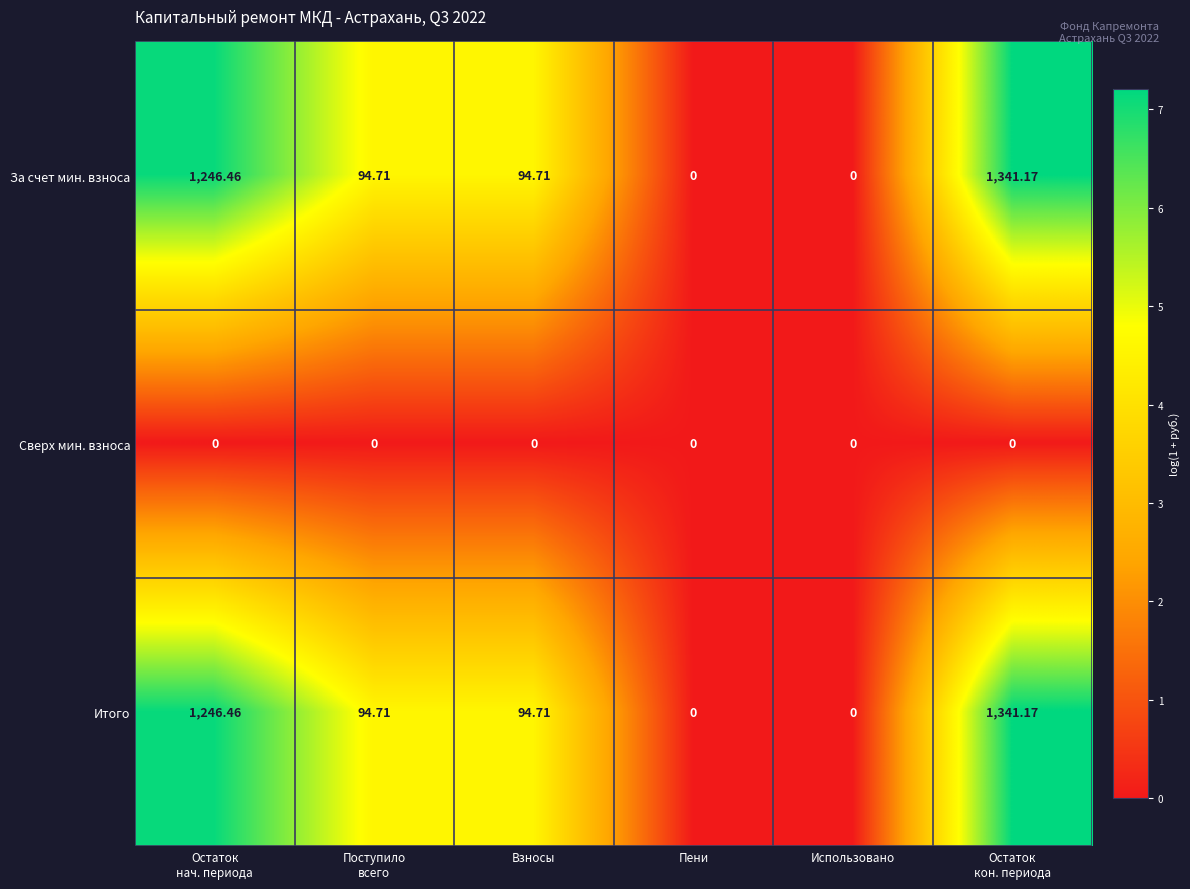

Is the value of За счет мин. взноса at Взносы greater than the value of Итого at Пени?

Yes